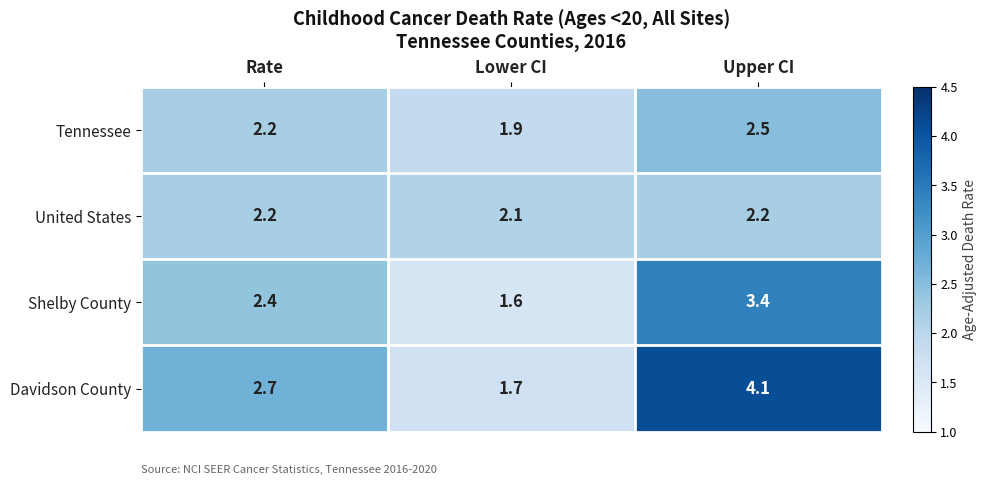

Which label corresponds to the largest value in the chart?

Upper CI